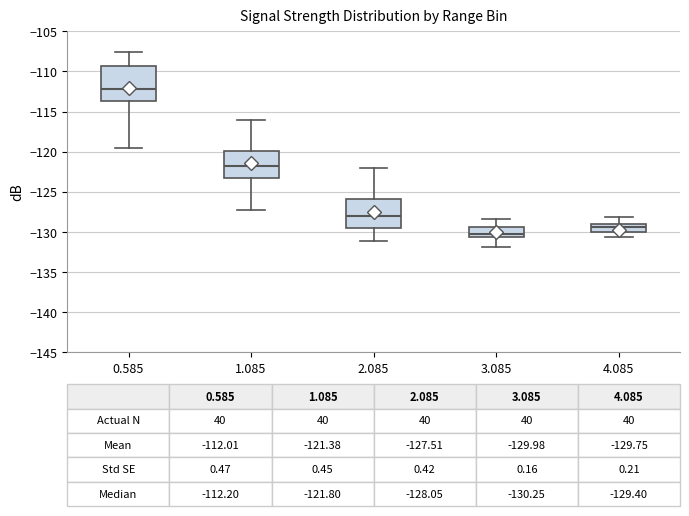

Which box has the highest median line?

0.585